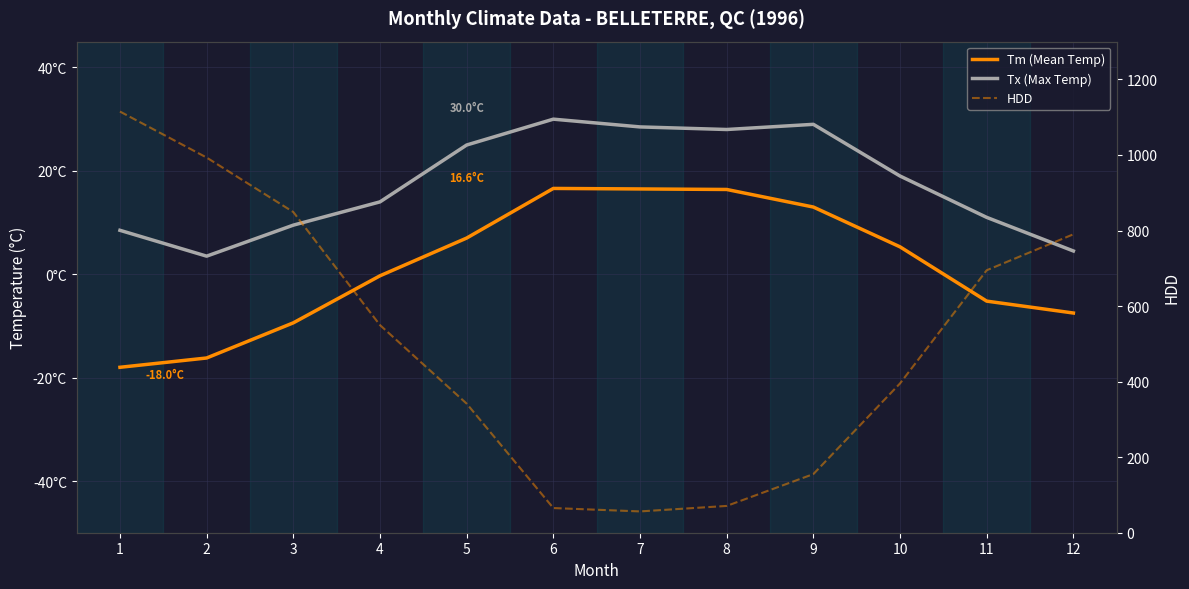

Does the chart display data point markers on the line(s)?

No